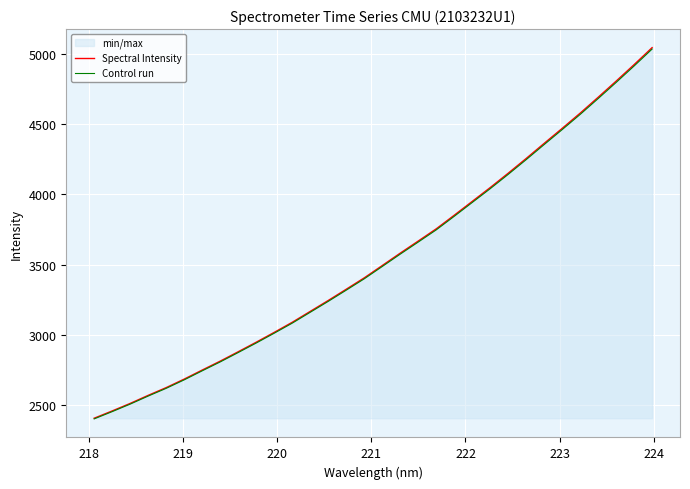

What is the smallest value displayed?

2400.2